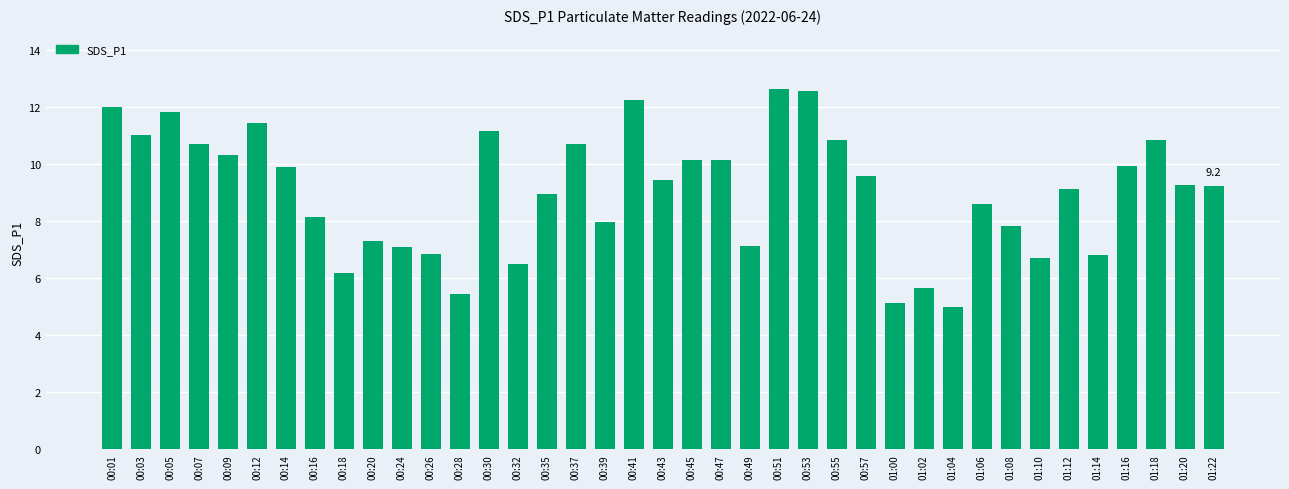

The chart shows a value of 8.9 at 00:35. True or false?

True